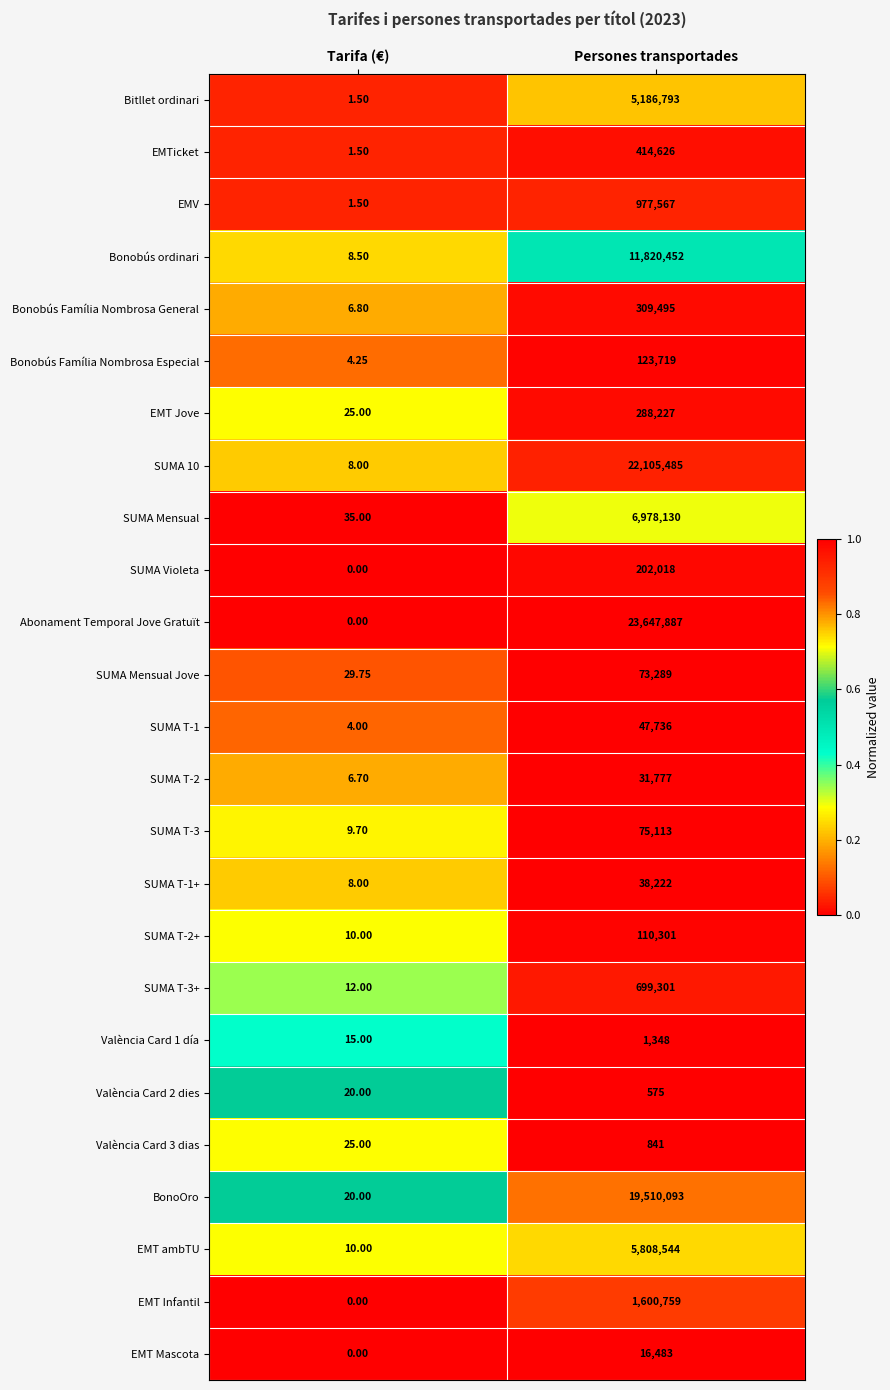

Which label corresponds to the largest value in the chart?

Persones transportades